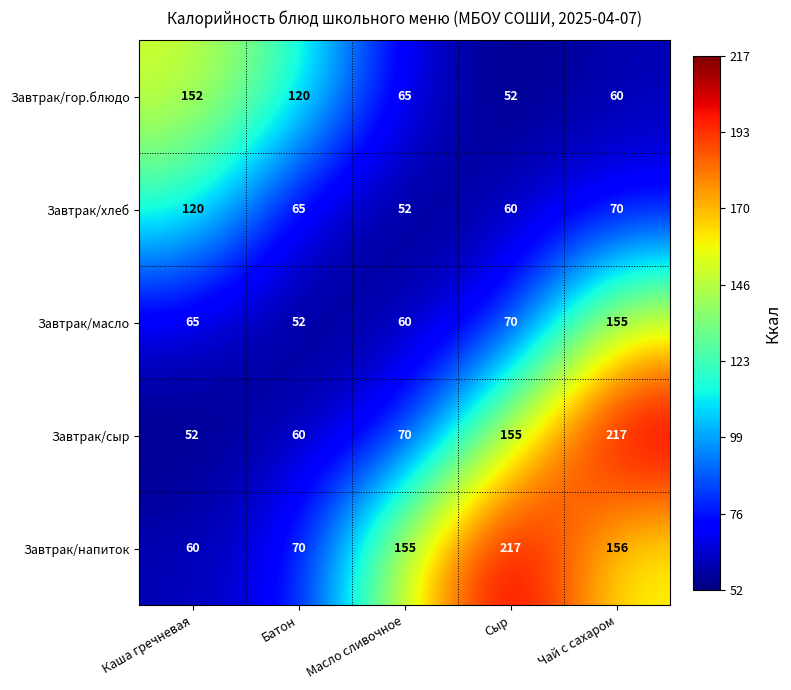

True or false: Завтрак/масло has a value of 94 at Сыр.

False